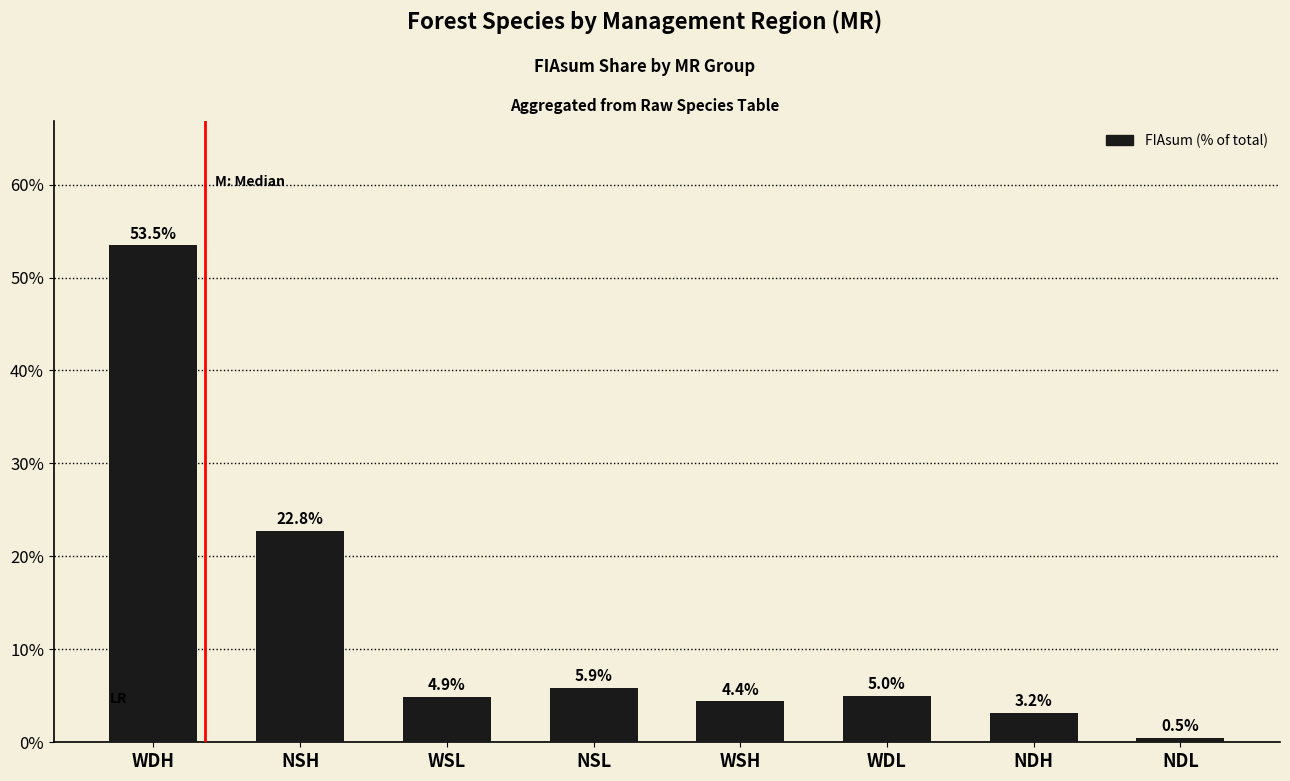

True or false: the data shows 22.8 at NSH.

True